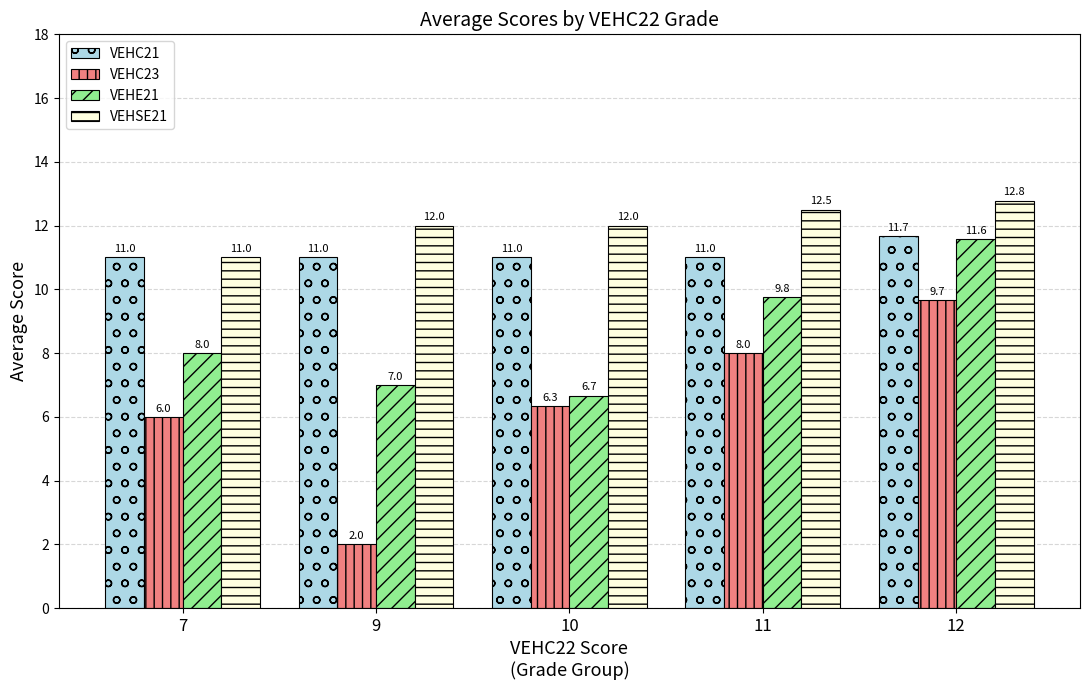

What is the value of the VEHSE21 bar at the 5th from the left?

12.8